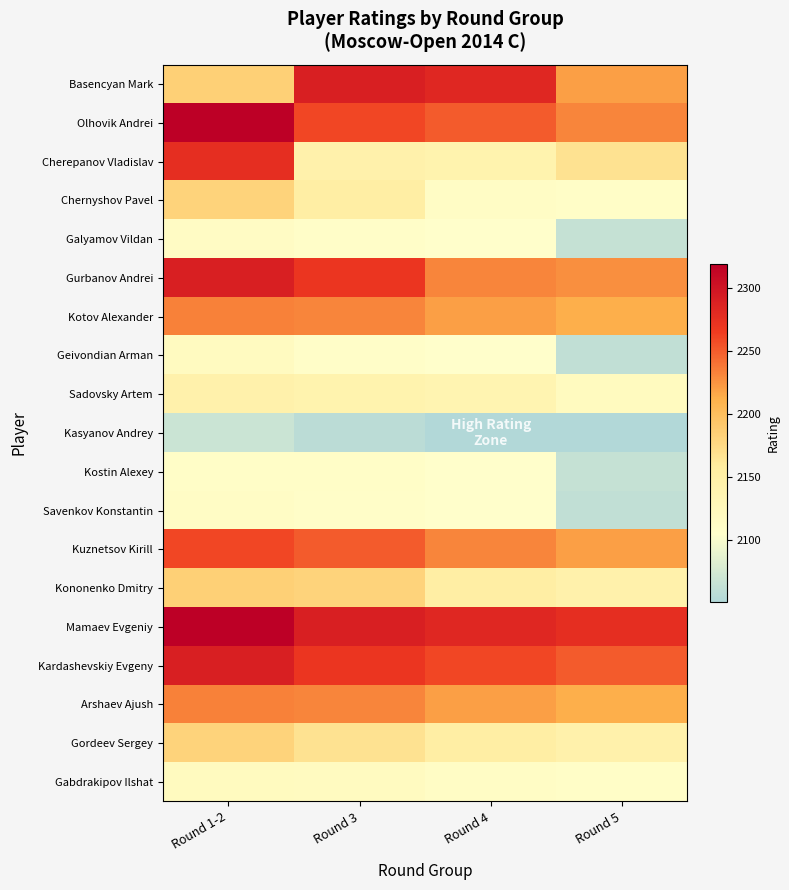

How many series are shown in this chart?

19